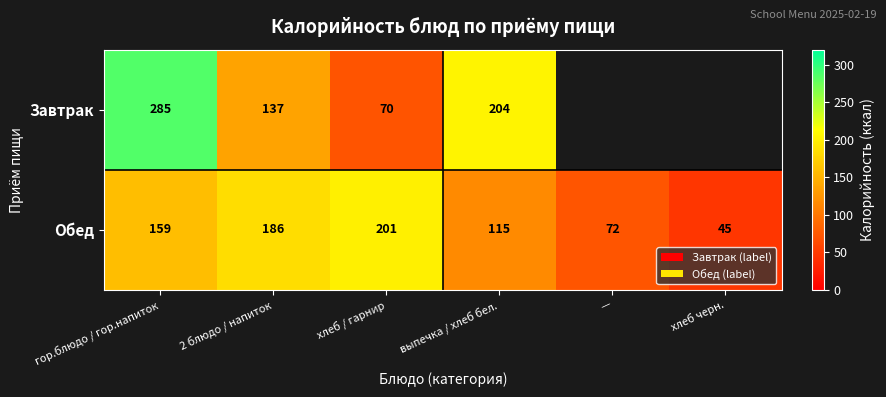

Is the value of Завтрак at 2 блюдо / напиток greater than the value of Обед at хлеб / гарнир?

No